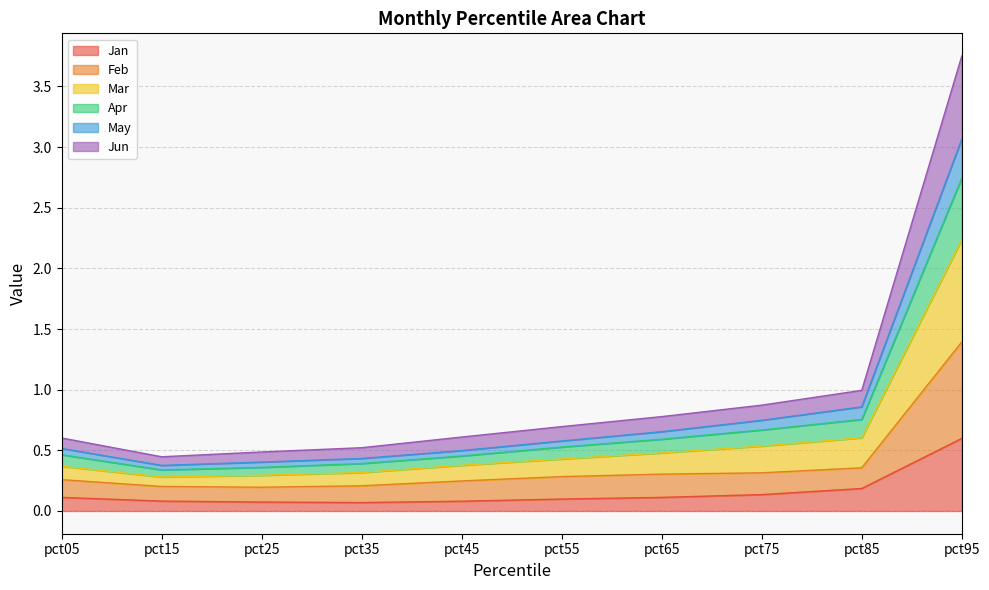

True or false: May has a value of 1.2 at pct75.

False